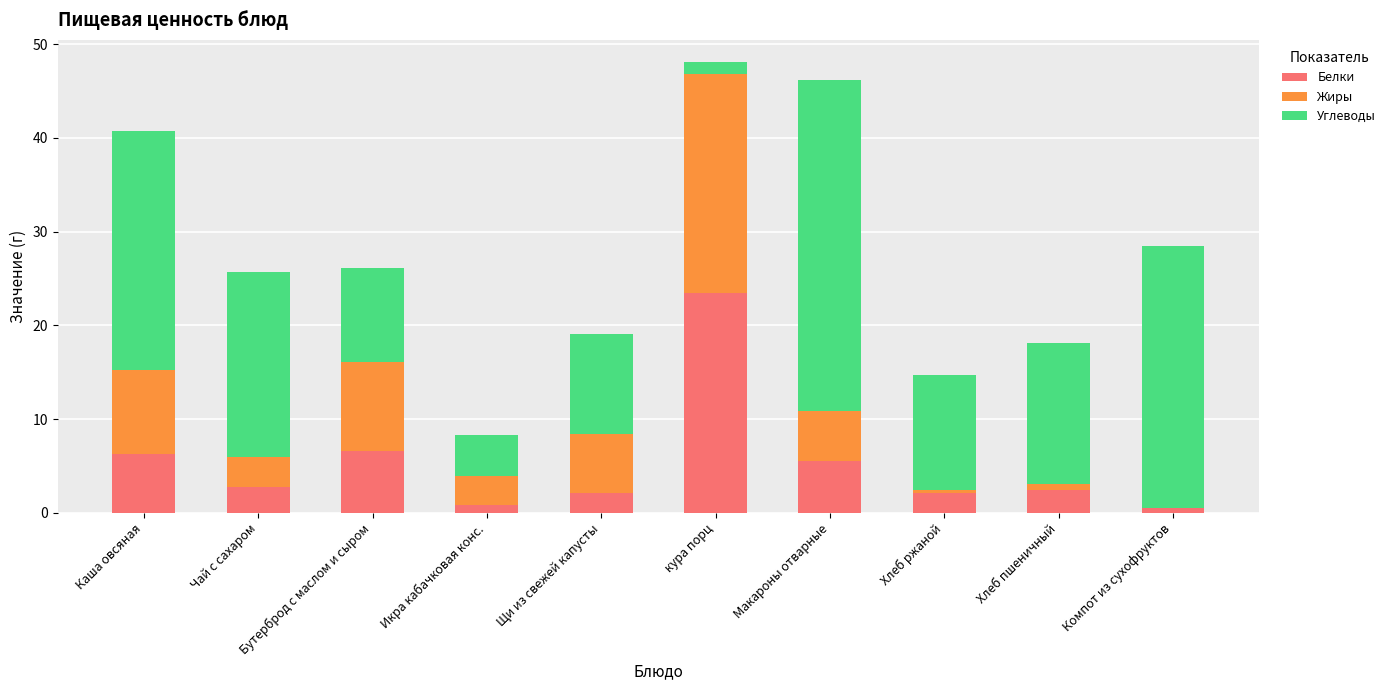

How many data points does each series have?

10